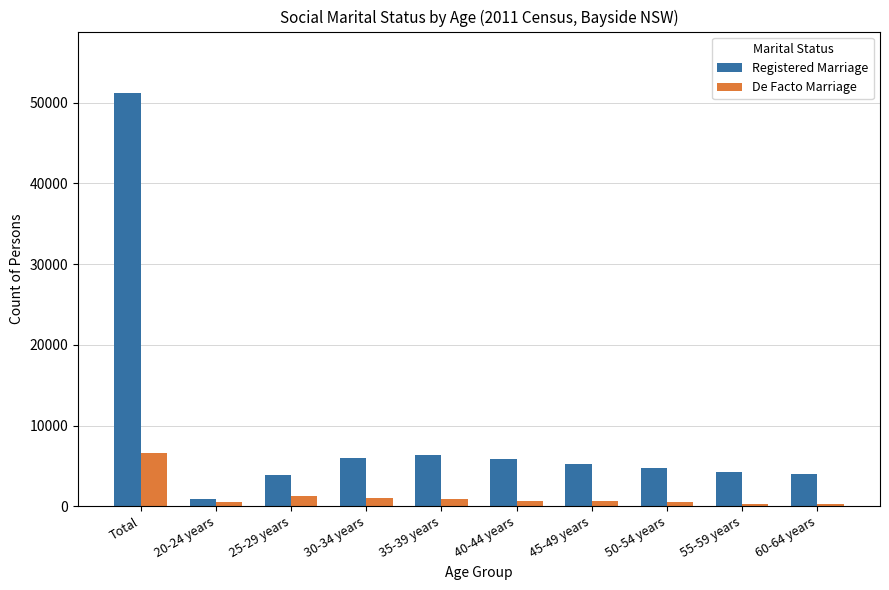

Between 20-24 years and 30-34 years, which series saw the biggest shift?

Registered Marriage